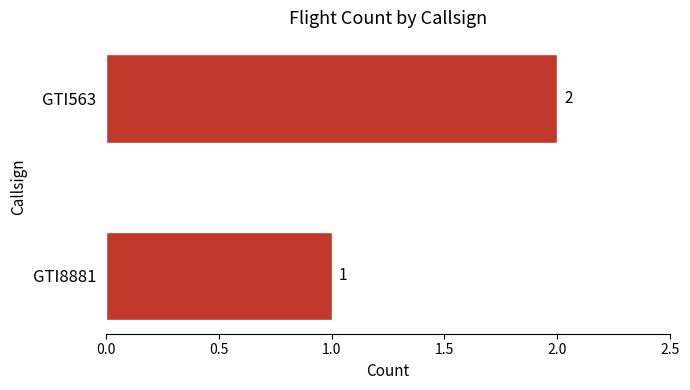

List the labels in order of value, largest first.

GTI563, GTI8881